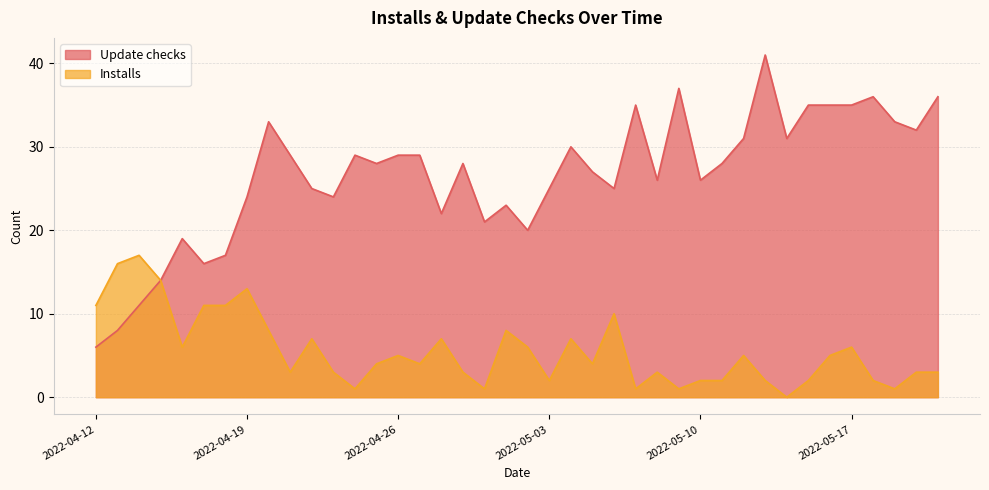

What is the approximate value of Update checks at 2022-05-16?

35